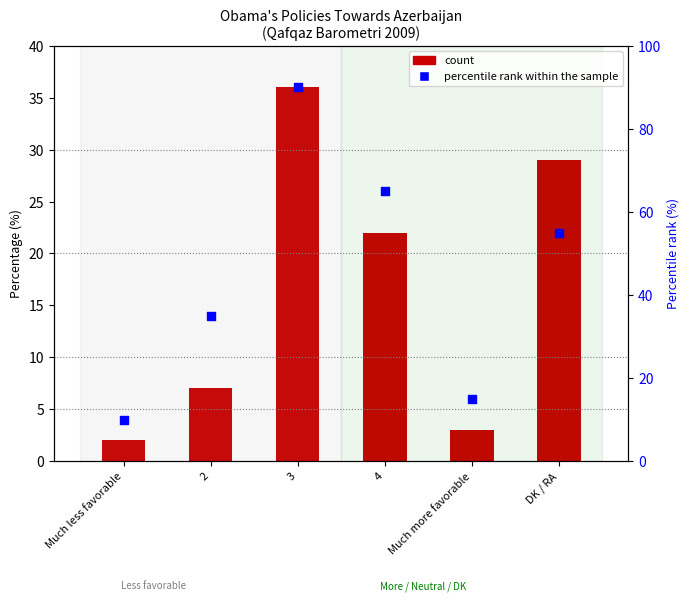

At which category is the sum across all series the highest?

3